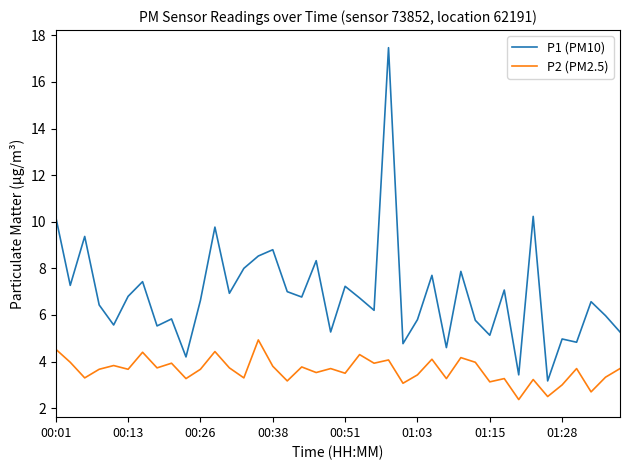

What is the highest value of the P2 (PM2.5) series?

4.9